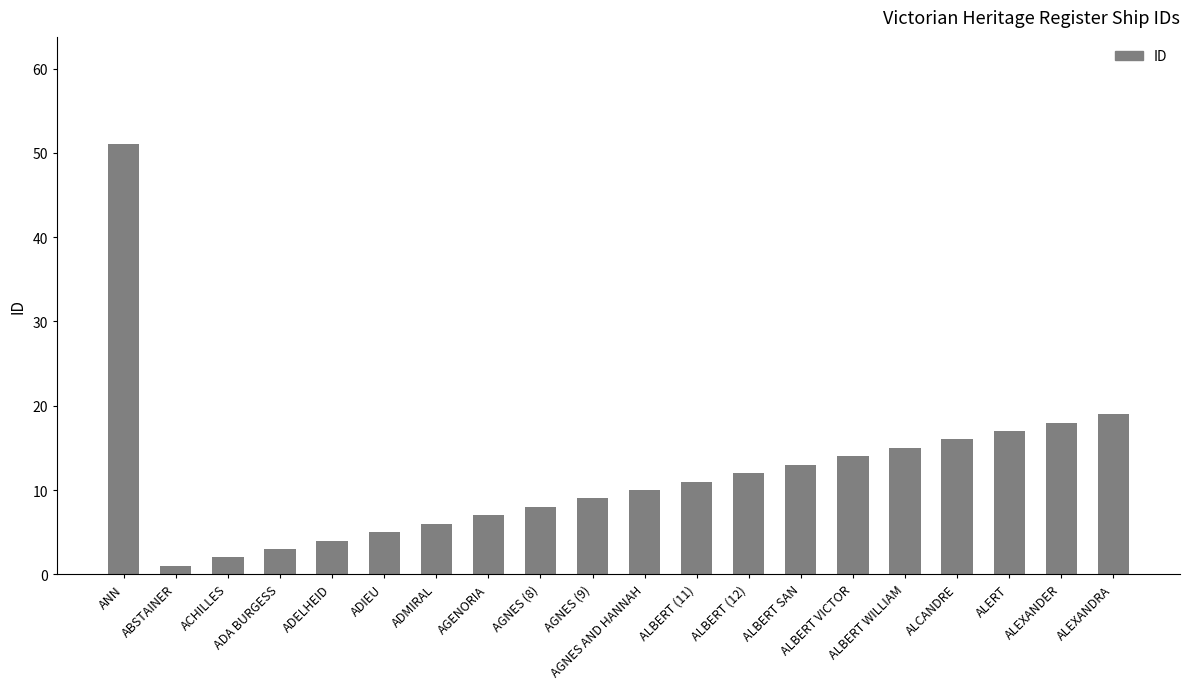

What is the ratio of the value at ALBERT VICTOR to the value at ALBERT SAN?

1.1